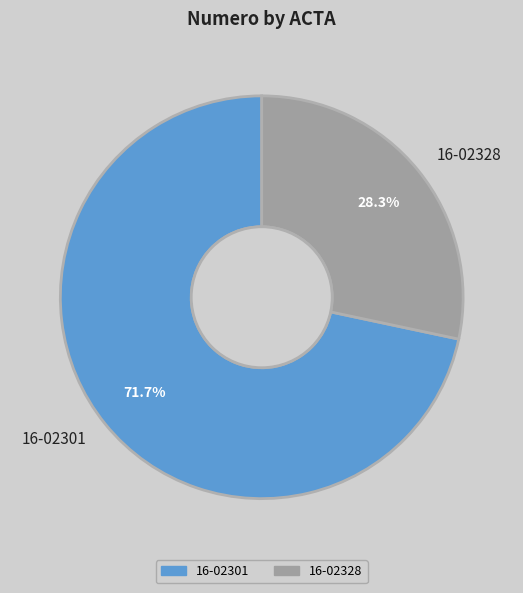

Which slice is the smallest?

16-02328